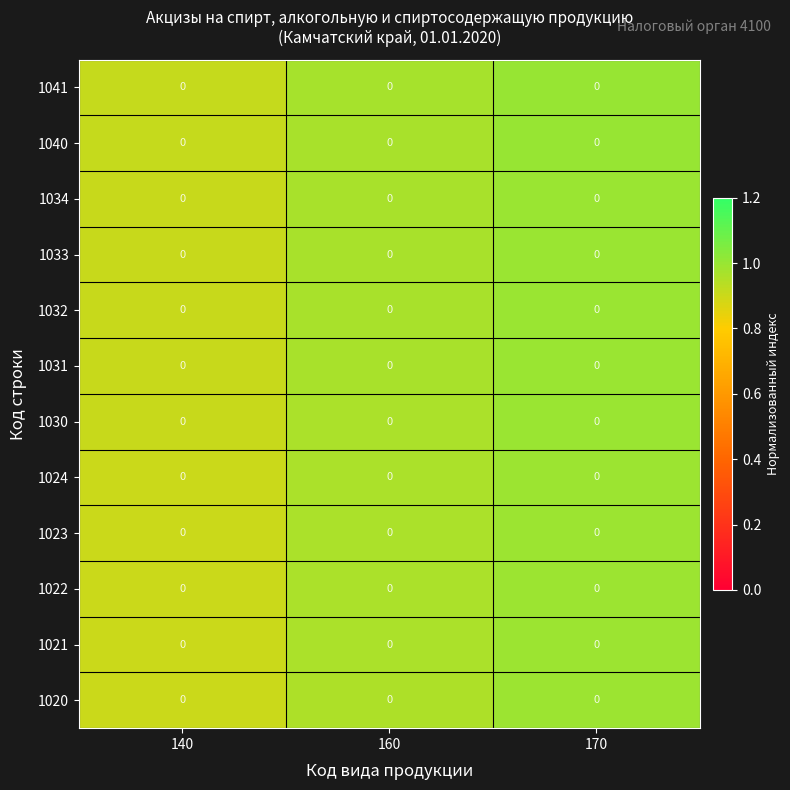

At how many categories does at least one series exceed 0?

3